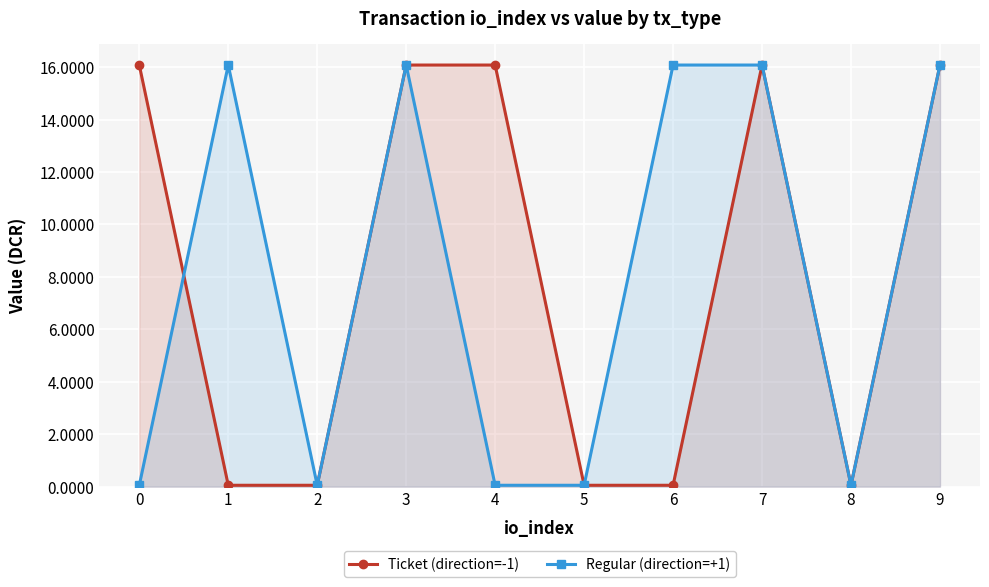

At which category does Regular (direction=+1) reach its first local peak?

1